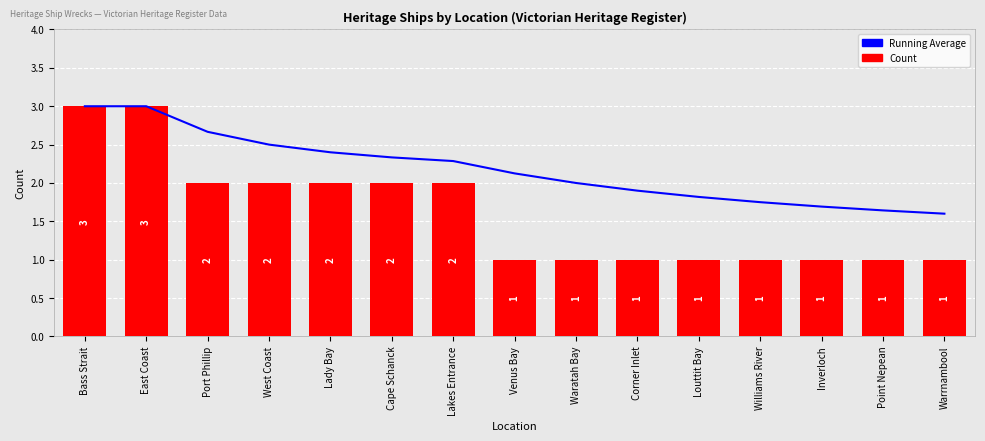

The Count series shows 2.0 at West Coast. True or false?

True